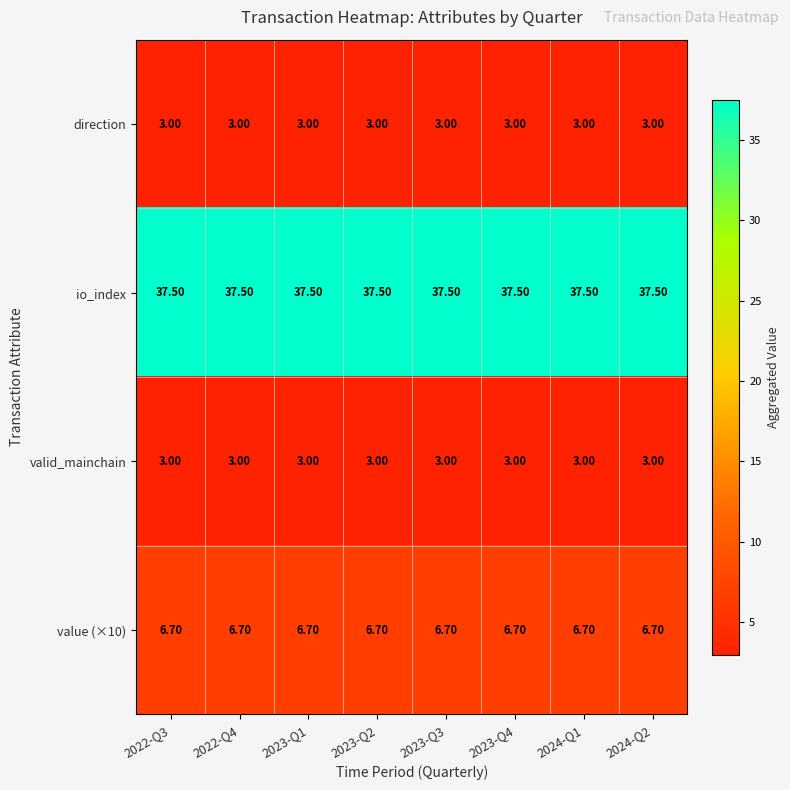

At how many categories does at least one series exceed 31?

8